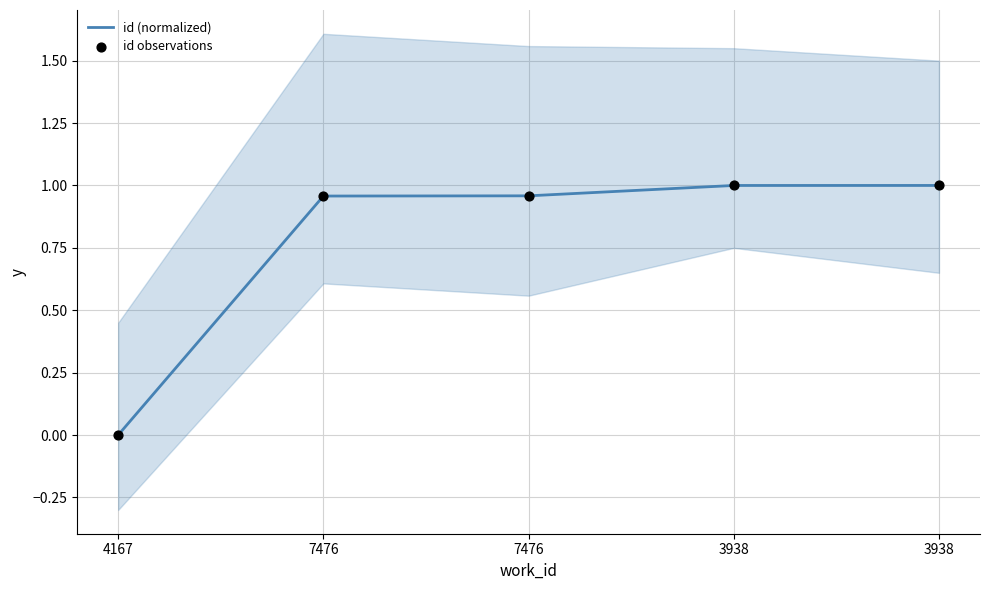

Which series contains the highest Y value?

id (normalized)